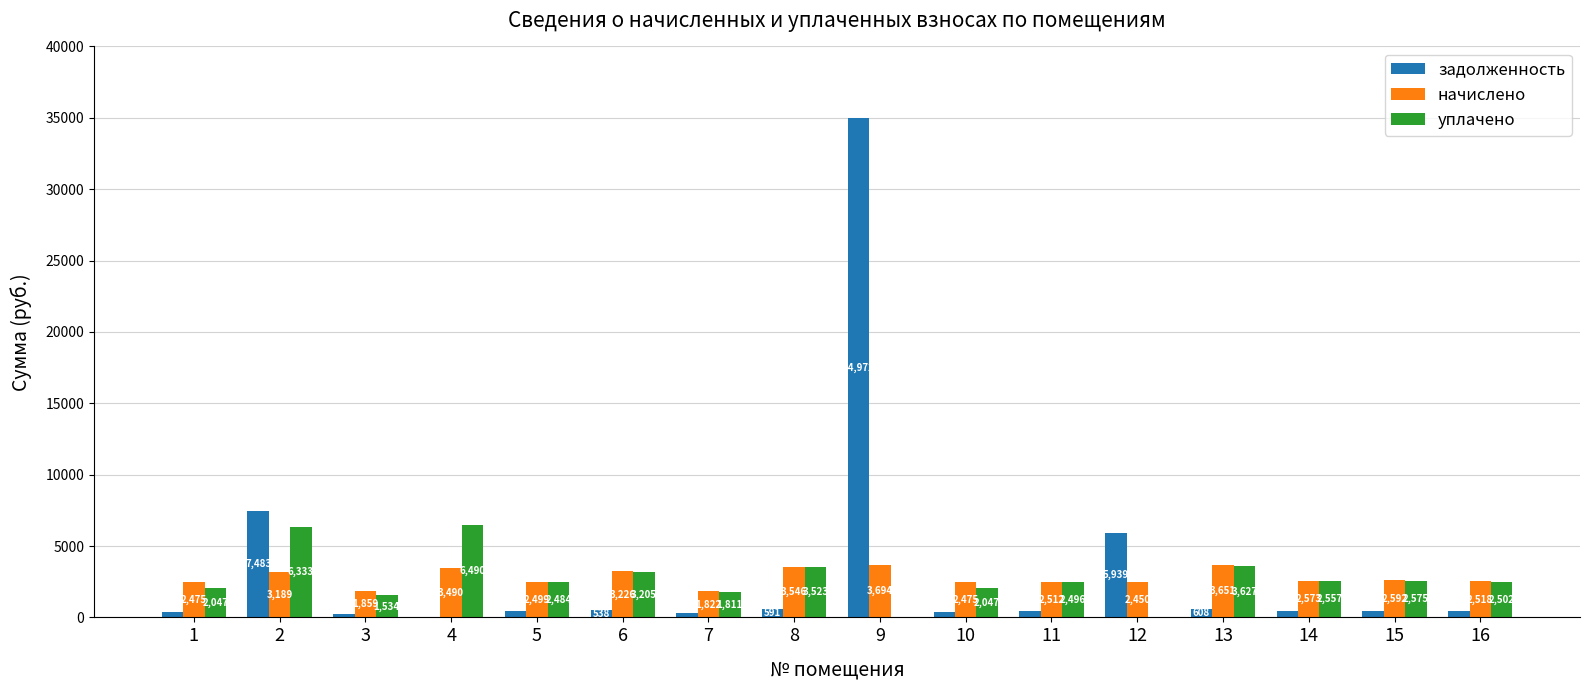

The уплачено series shows 1551.5 at 13. True or false?

False